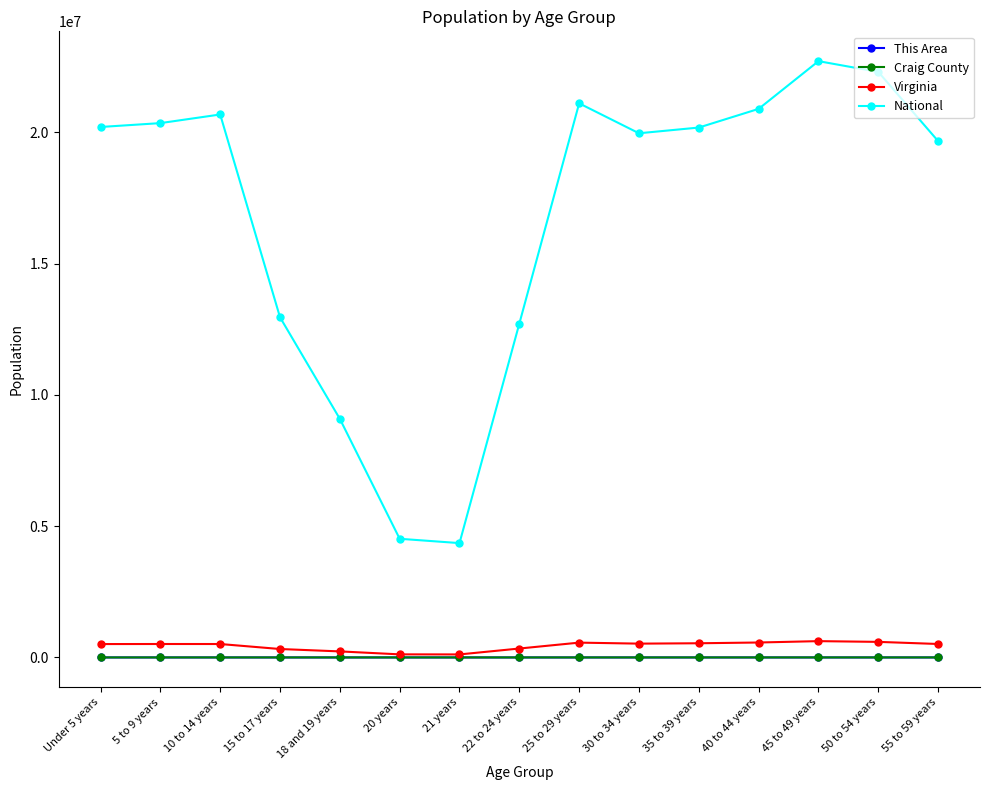

What is the difference between the National values at 22 to 24 years and 5 to 9 years?

7636081